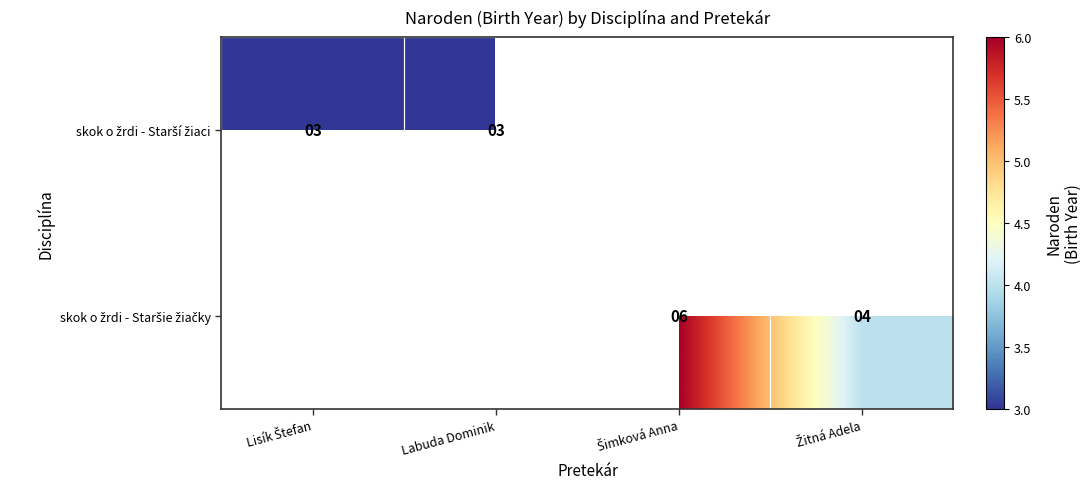

Between Lisík Štefan and Žitná Adela, which is larger?

Žitná Adela